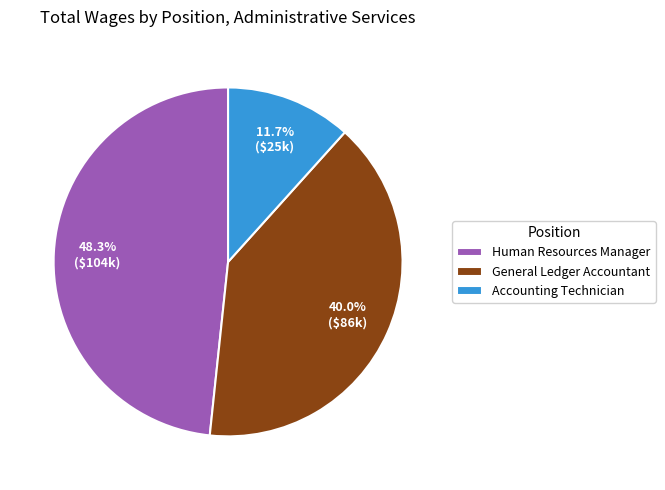

Combined, what portion of the pie is Human Resources Manager and Accounting Technician?

60.0%